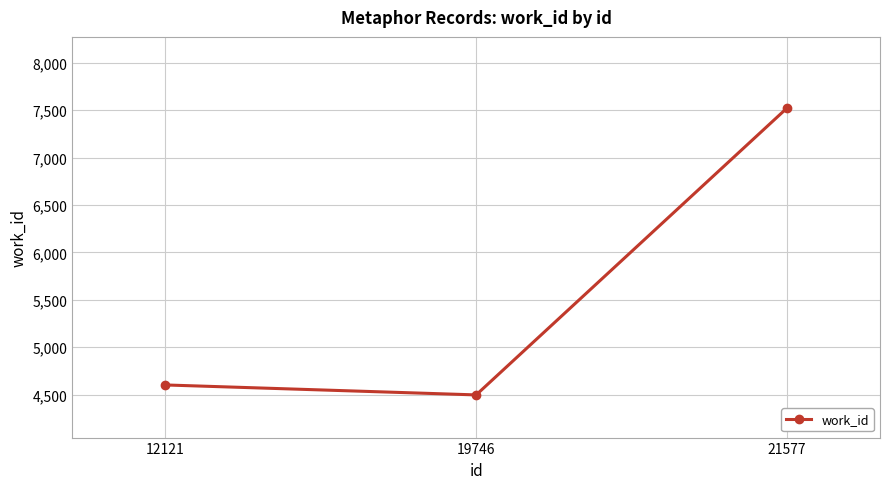

True or false: the data shows 4603 at 12121.

True